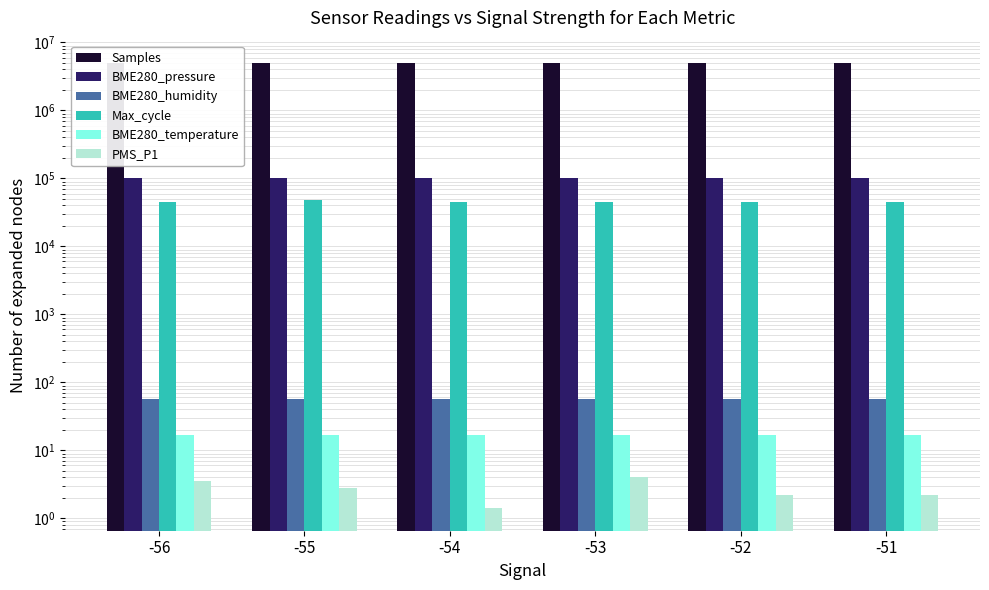

What is the sum of all Max_cycle values?

274518.0